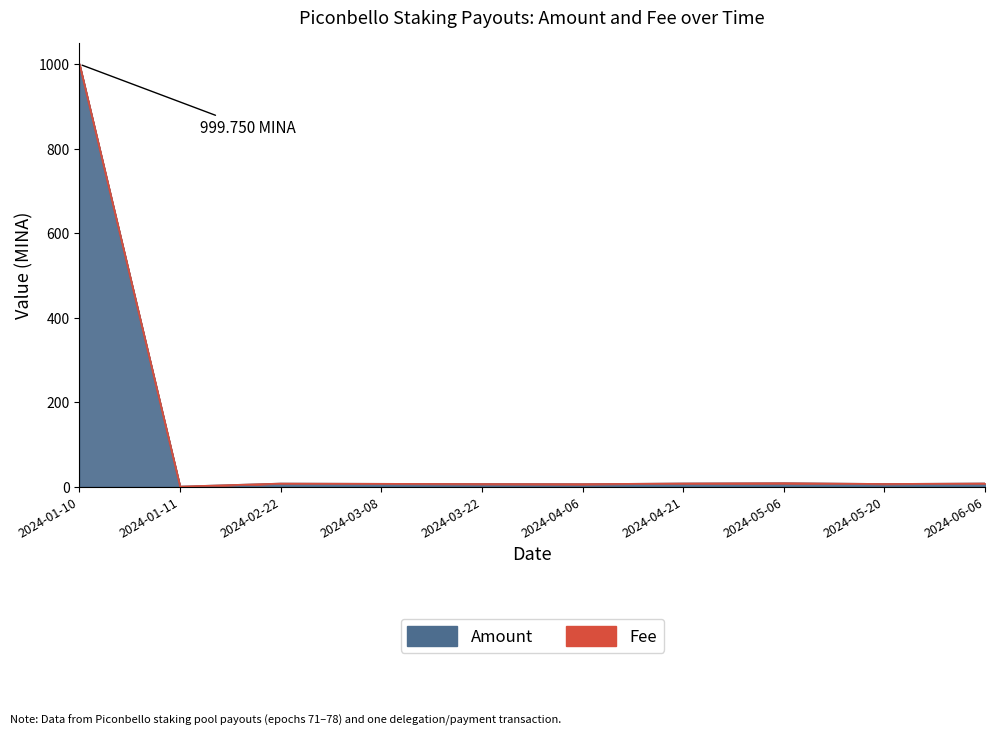

Which category has the highest value in the Amount series?

2024-01-10